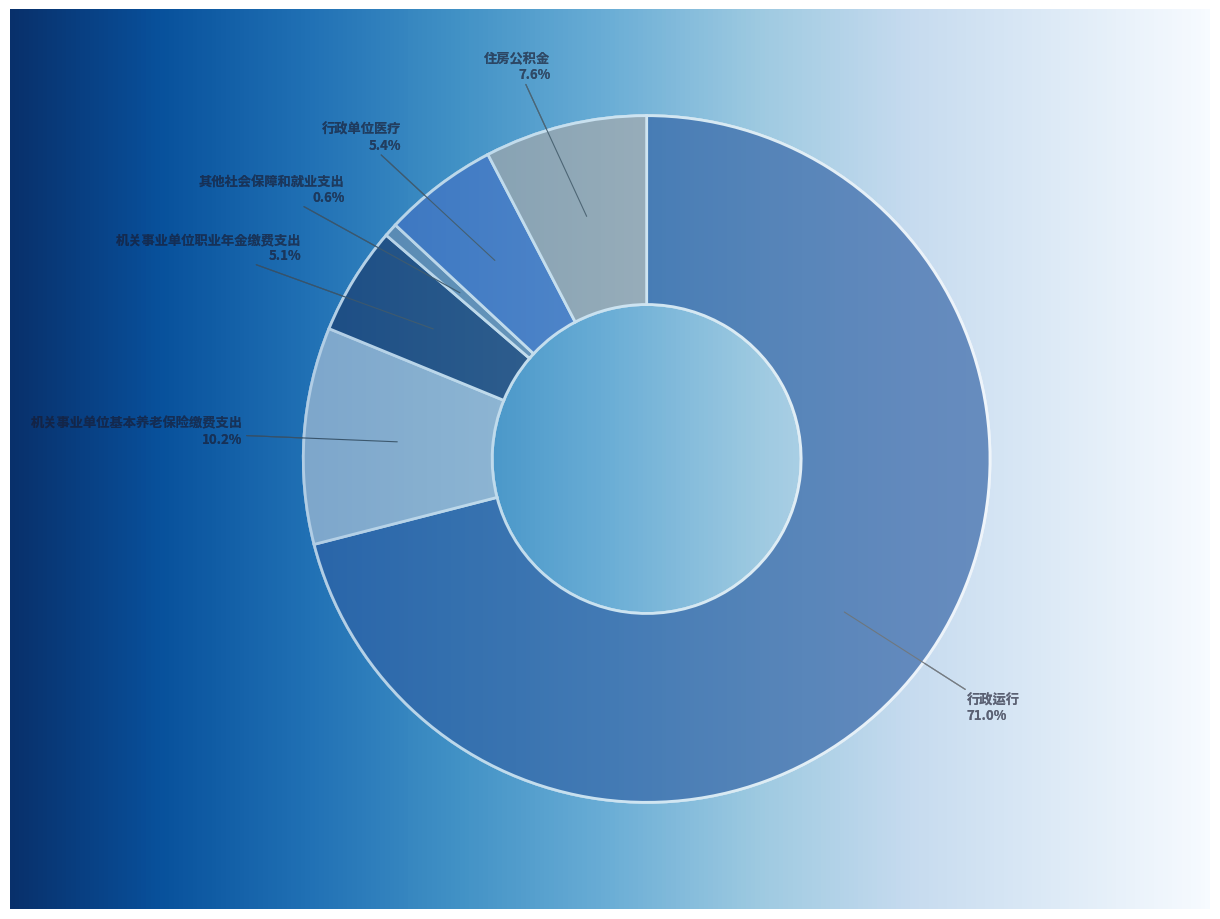

What is the total percentage of 住房公积金 and 机关事业单位基本养老保险缴费支出?

17.8%